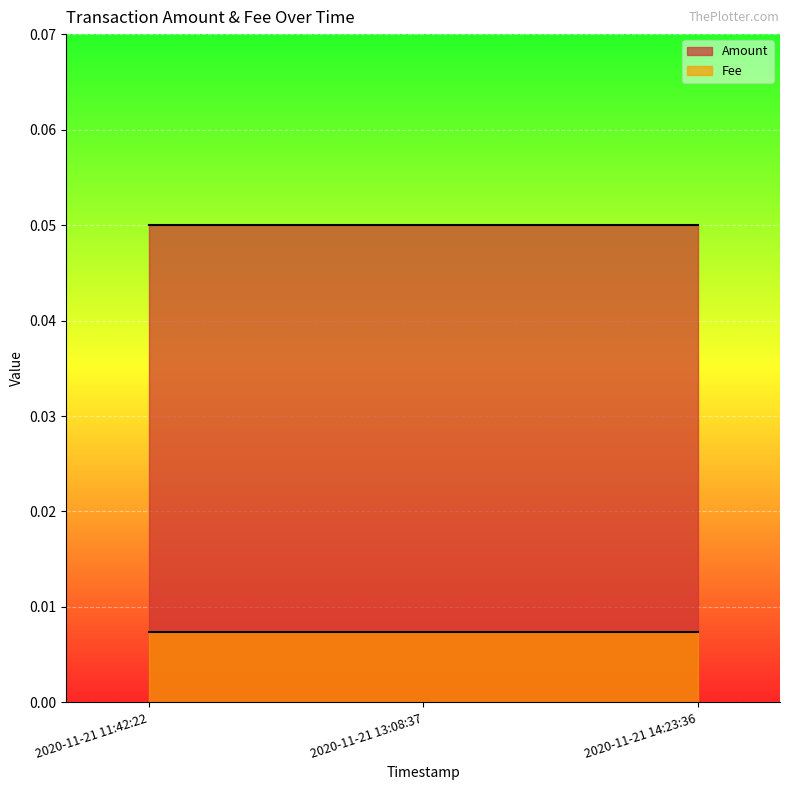

What position from the left is 2020-11-21 14:23:36?

3